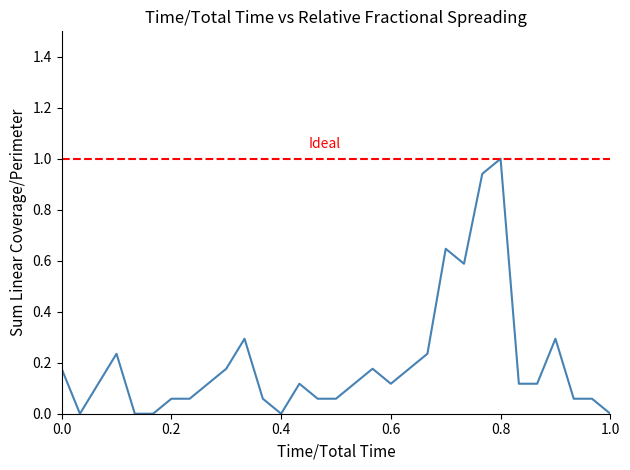

What is the average value?

0.2